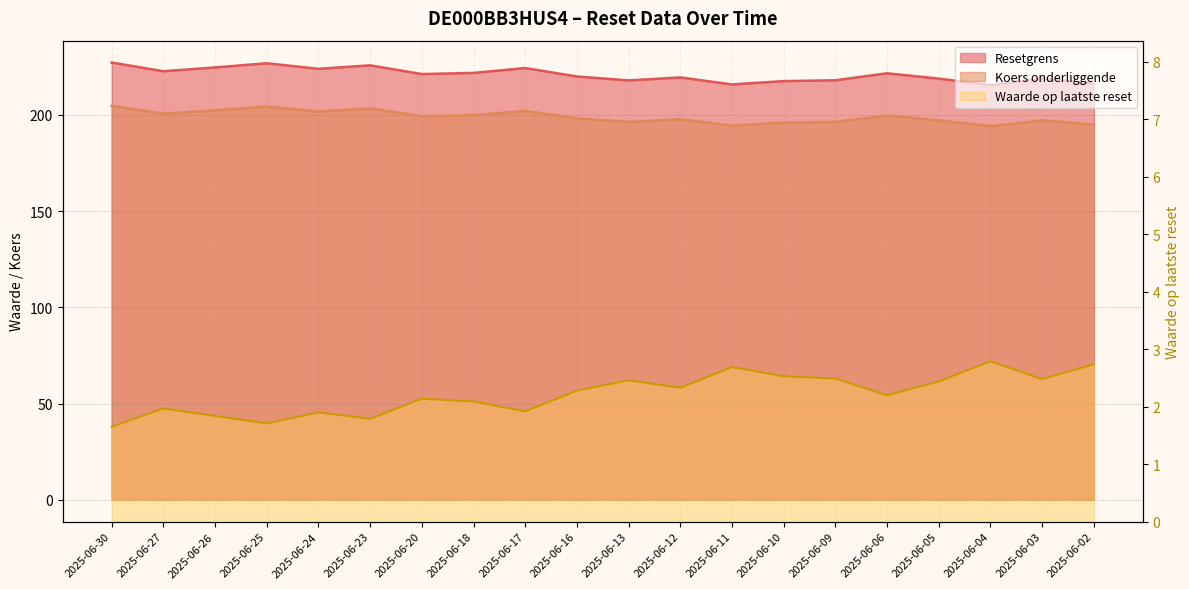

Which series has the largest range (max minus min)?

Resetgrens